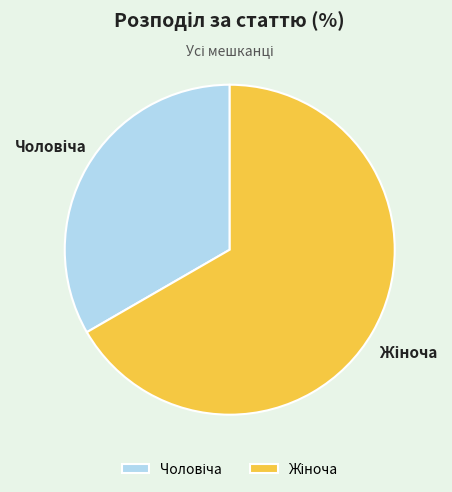

Is there any slice that represents more than half of the pie?

Yes